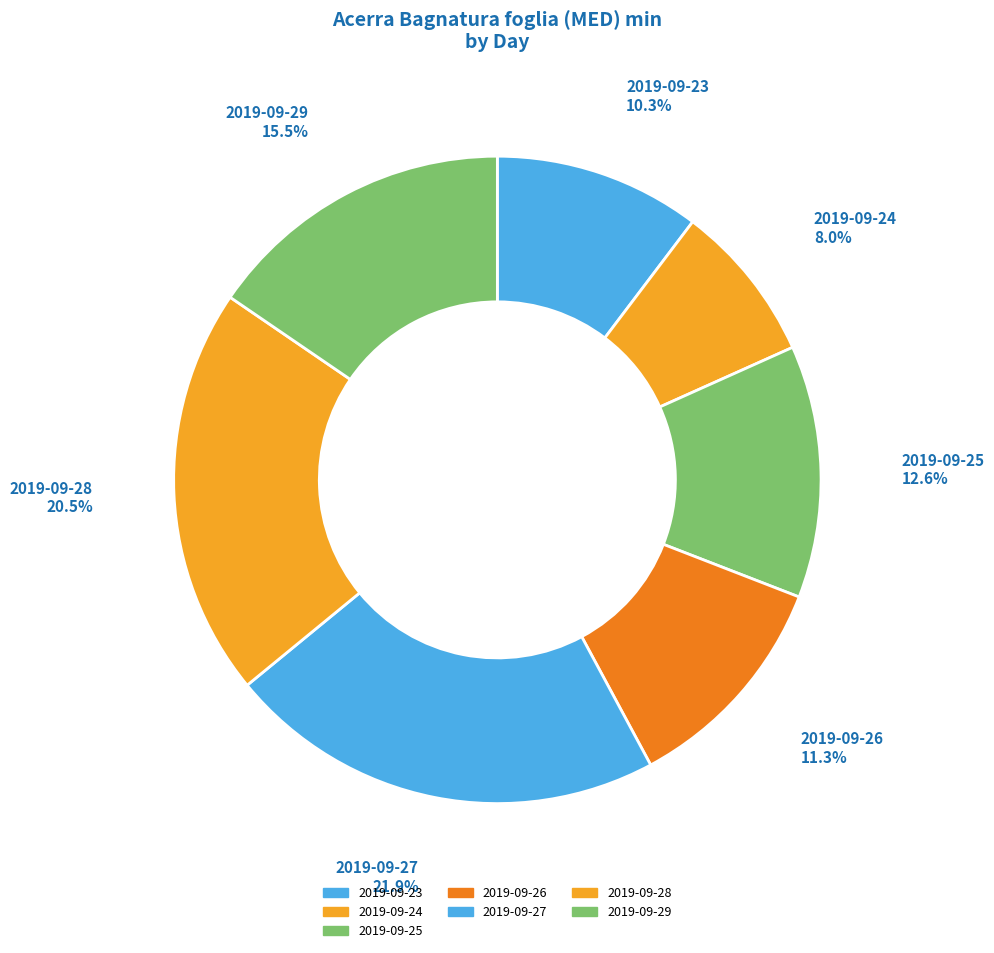

Count the number of slices in the pie.

7